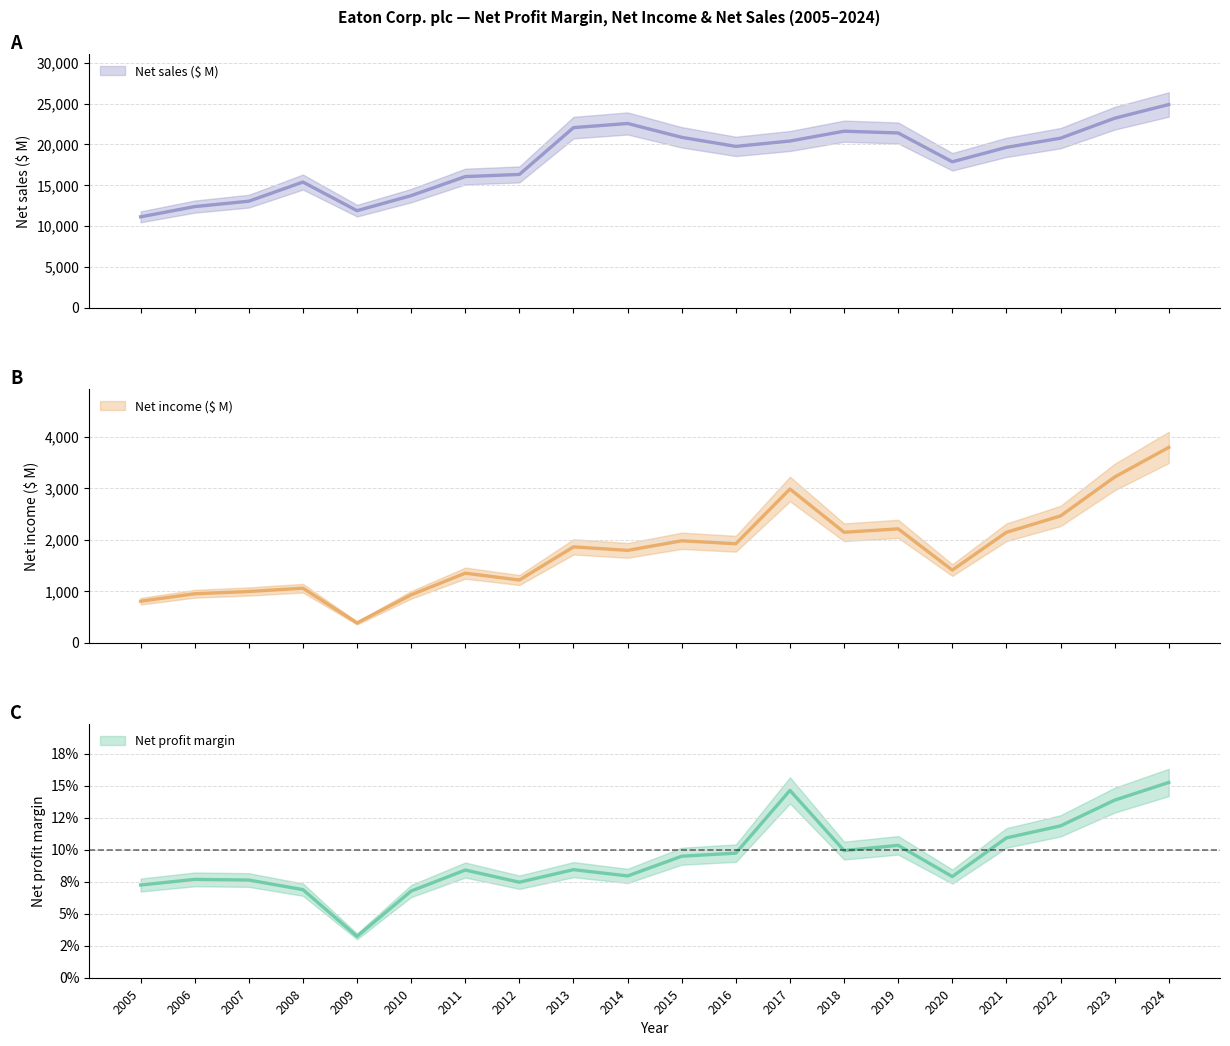

True or false: Net profit margin and Net sales ($ M) cross at least once.

False